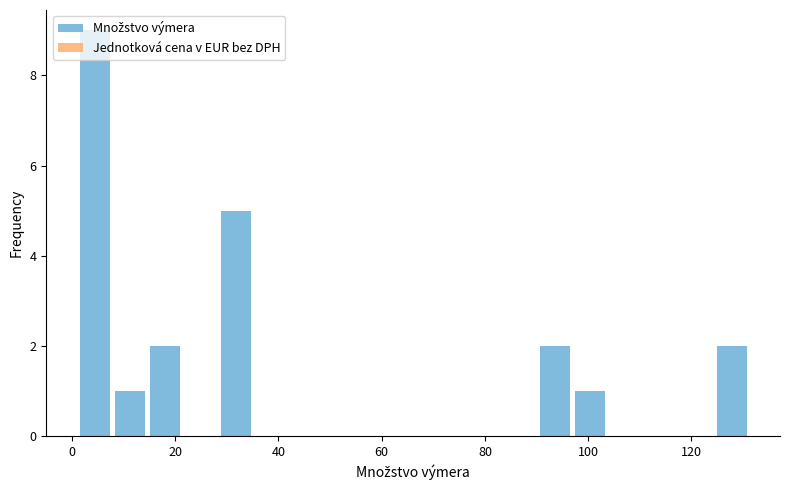

Read against the x-axis, roughly where is the centre of the tallest bar?

4